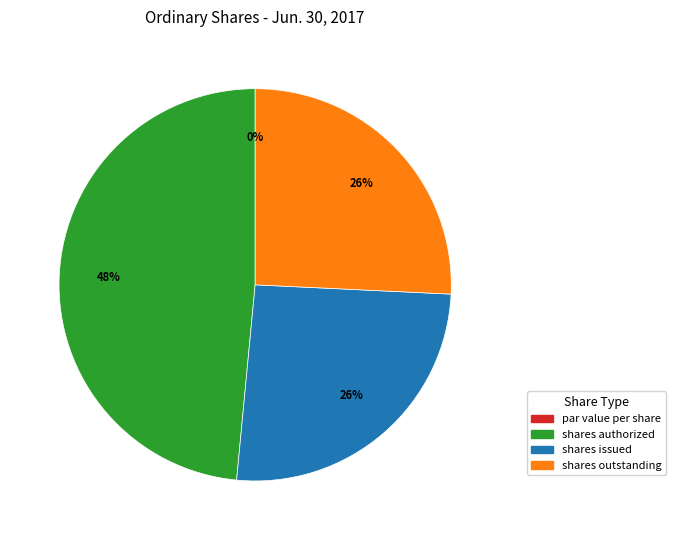

Count the number of slices in the pie.

4